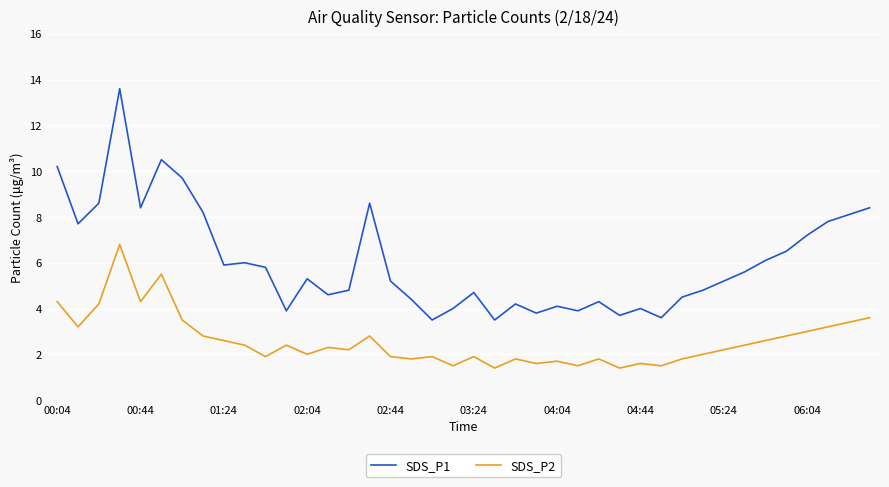

Rank the series by their maximum value, from highest to lowest.

SDS_P1, SDS_P2